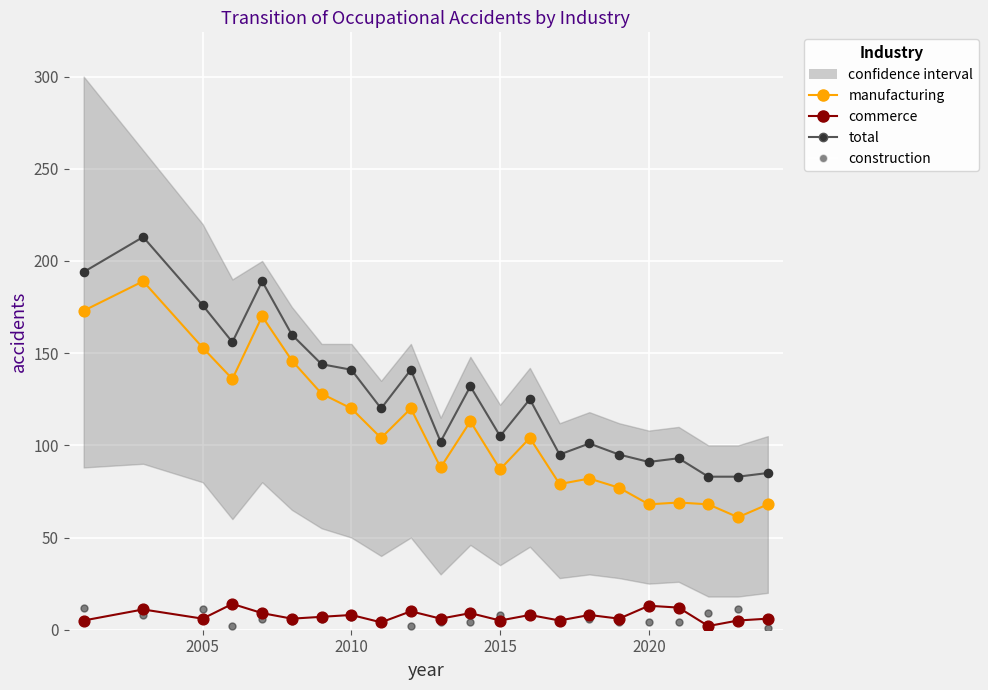

Which series contains the lowest Y value?

construction